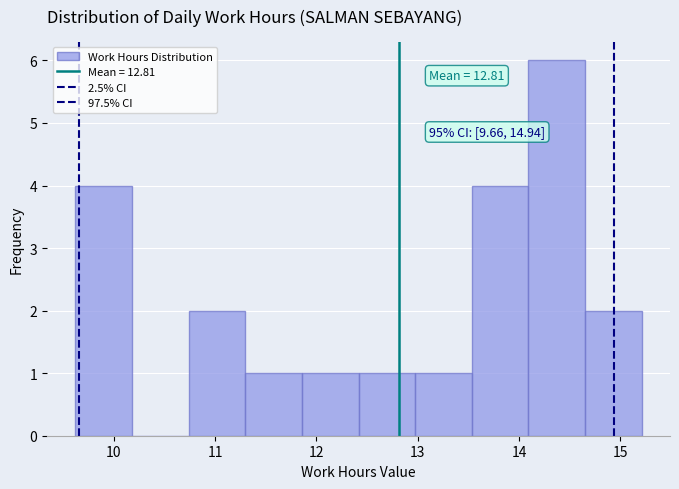

Over which range of the x-axis is the bar tallest?

14.1 to 14.7